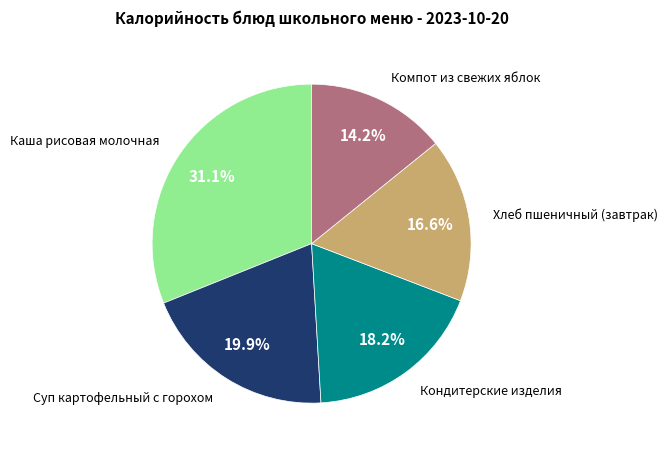

How many segments does this pie chart have?

5